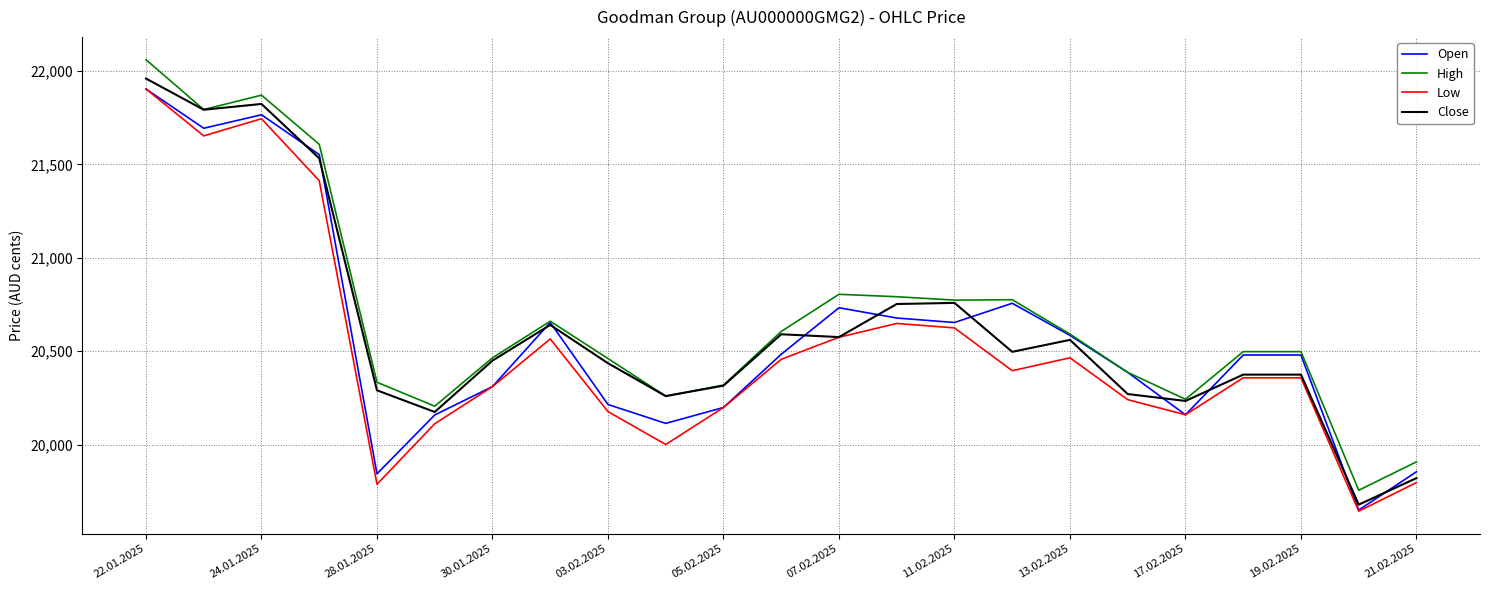

Which series has the largest total across all categories?

High